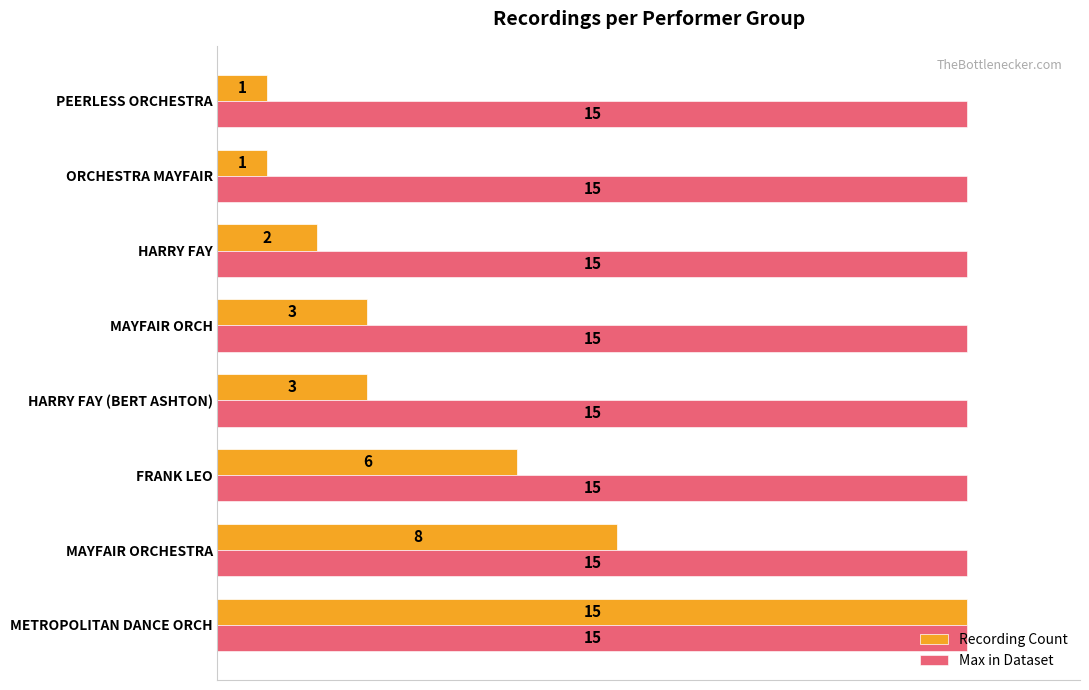

Which category has the highest value in the Recording Count series?

METROPOLITAN DANCE ORCH